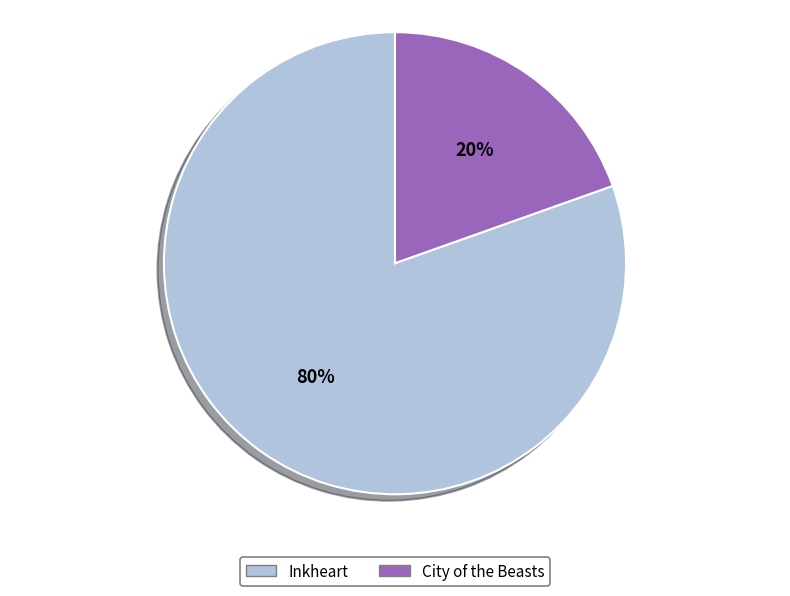

Rank the categories by value from highest to lowest.

Inkheart, City of the Beasts